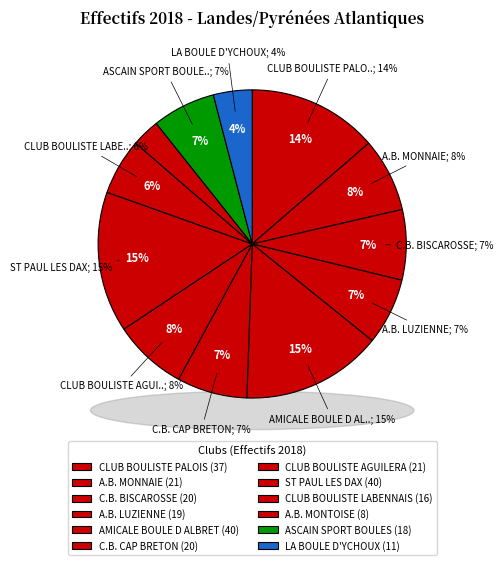

What is the largest slice in the pie chart?

AMICALE BOULE D ALBRET